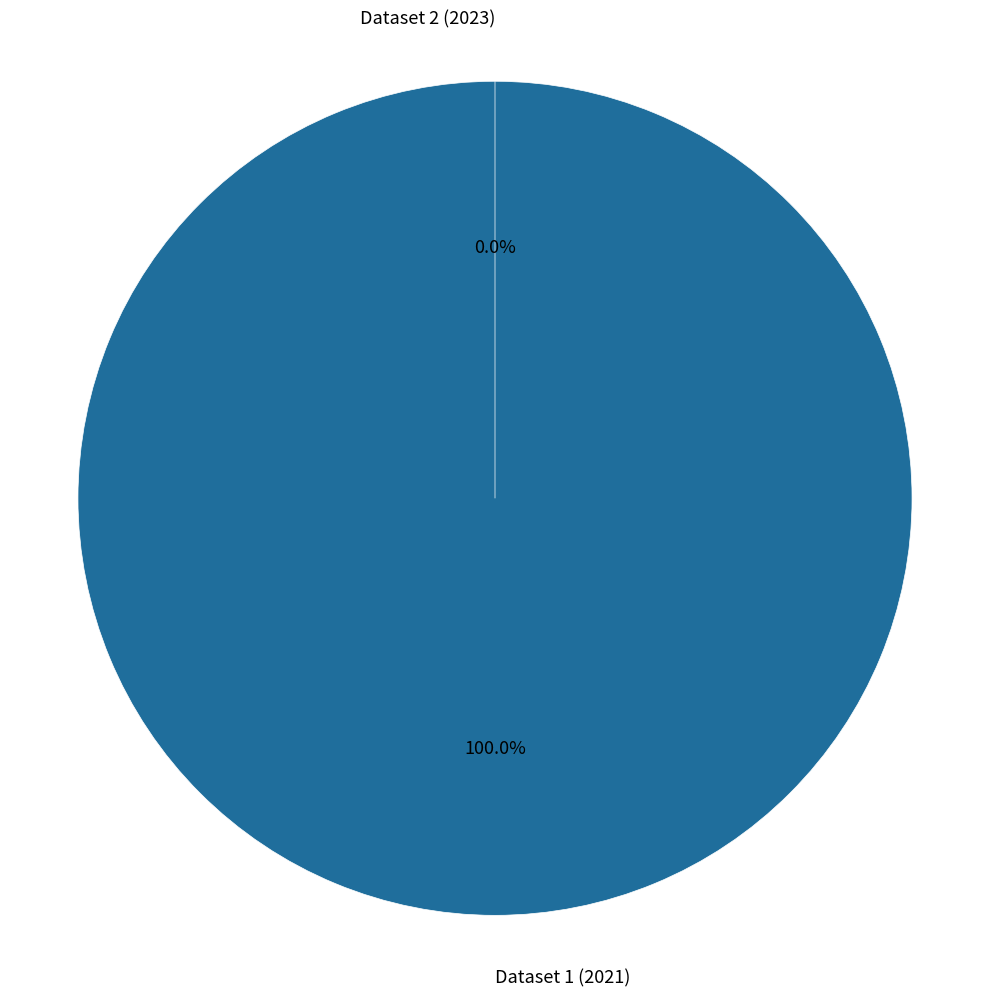

True or false: 60d201e40781901de863327b accounts for 100% of the total.

True